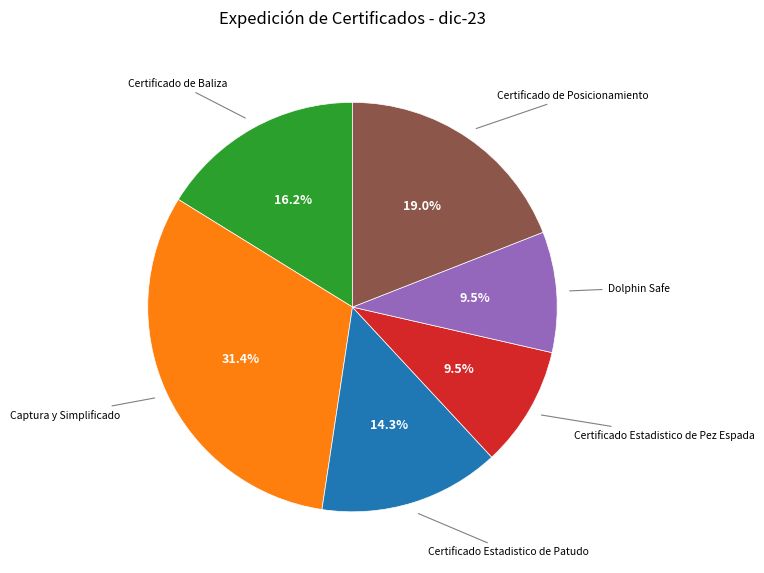

Is there any slice that represents more than half of the pie?

No